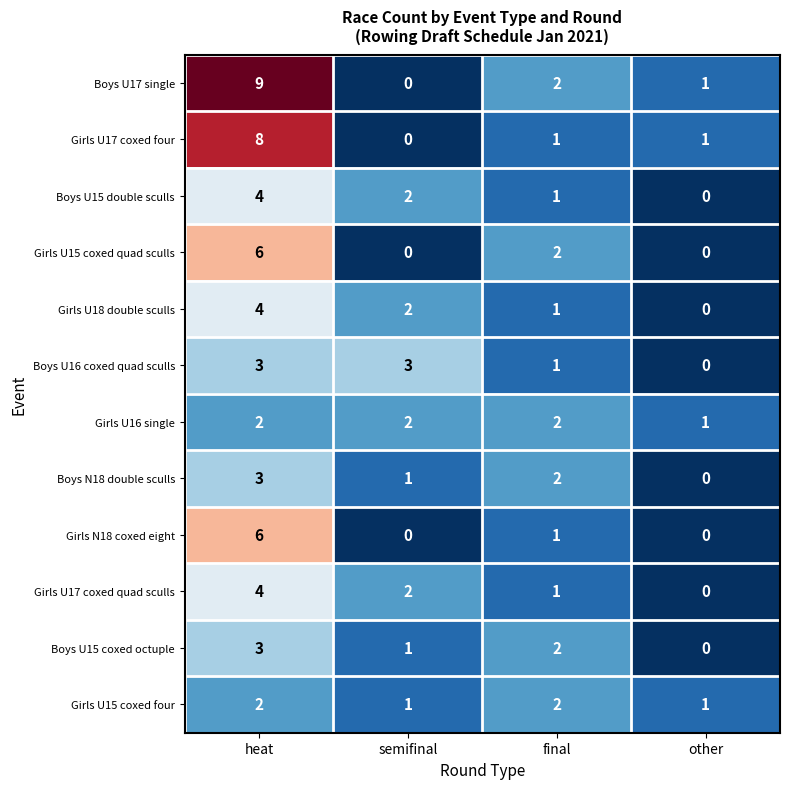

Which series has the largest range (max minus min)?

Boys U17 single